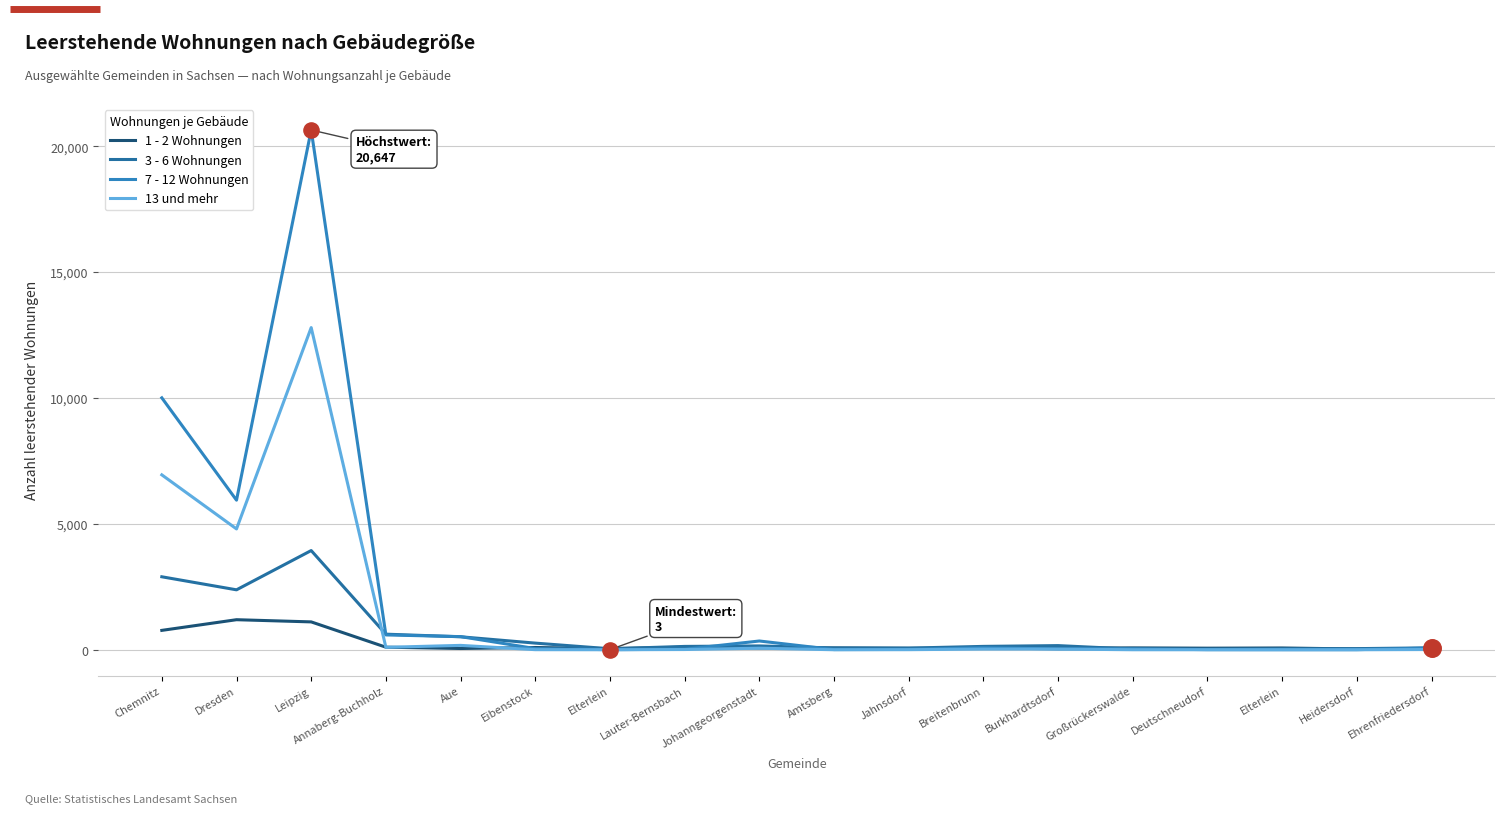

At which category is the sum across all series the highest?

Leipzig